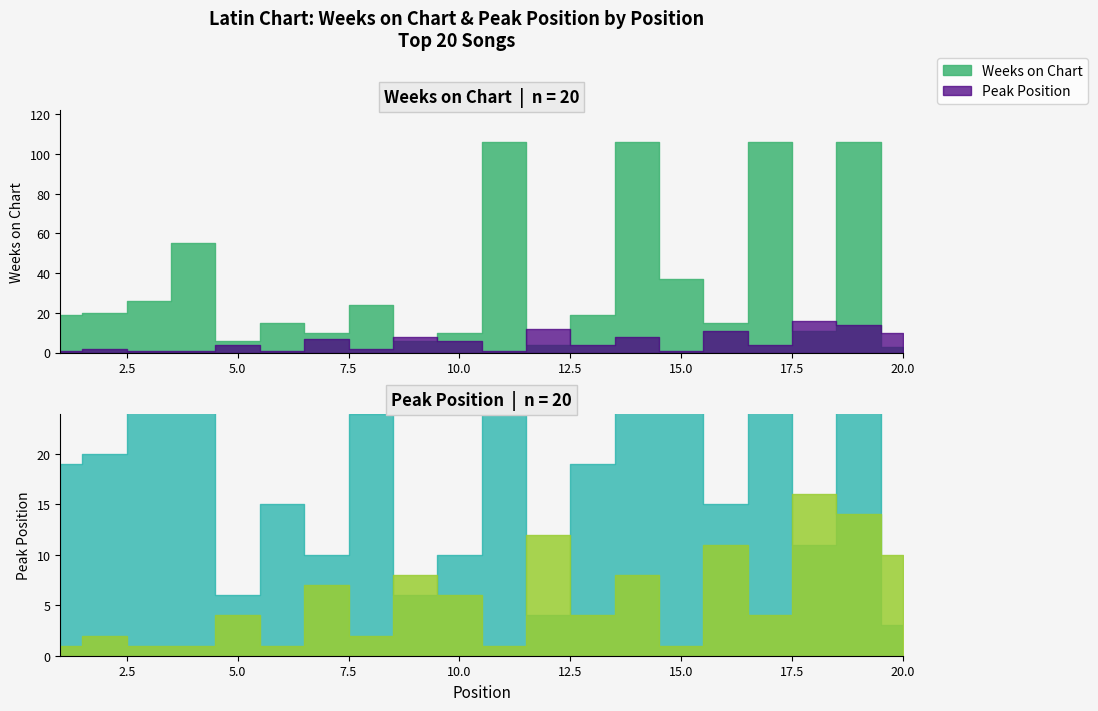

What is the approximate value of Weeks on Chart at 15?

37